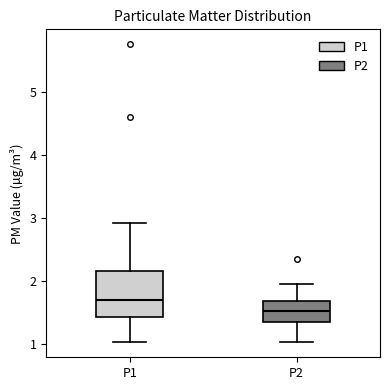

Reading left to right, read every box against the y-axis: the position of its median line, the range the box covers, and the ends of its whiskers. The values are not printed on the chart, so give them approximately, as read against the axis.

P1: median 1.7, box 1.4 to 2.2, whiskers 1.0 to 2.9
P2: median 1.5, box 1.3 to 1.7, whiskers 1.0 to 2.0